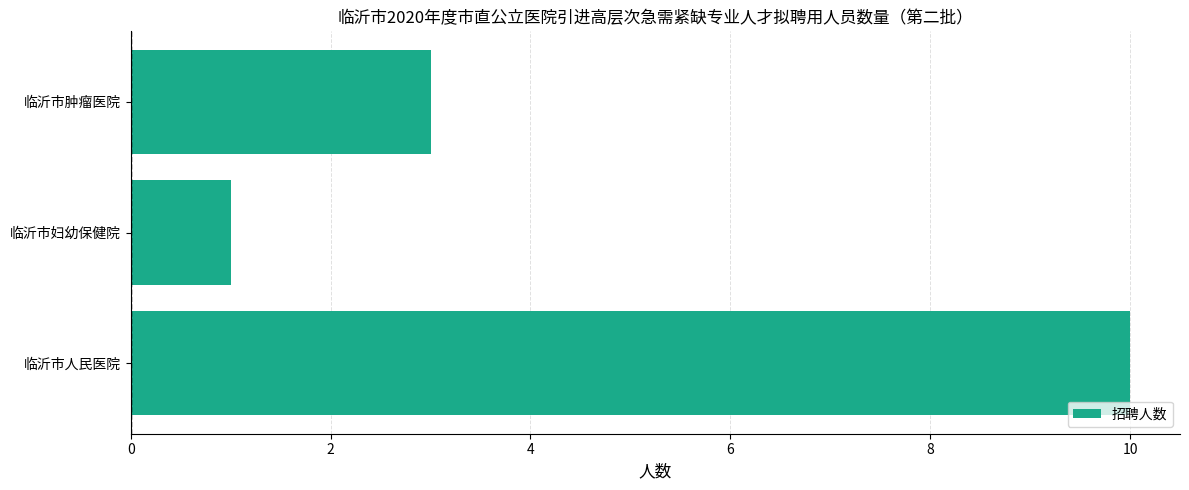

Rank the categories by value from lowest to highest.

临沂市妇幼保健院, 临沂市肿瘤医院, 临沂市人民医院